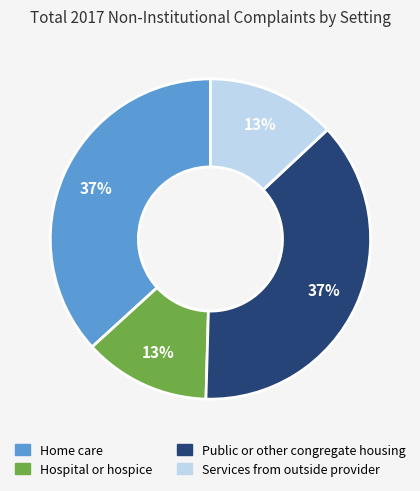

Approximately how many times larger is the value at Services from outside provider compared to Home care?

0.4